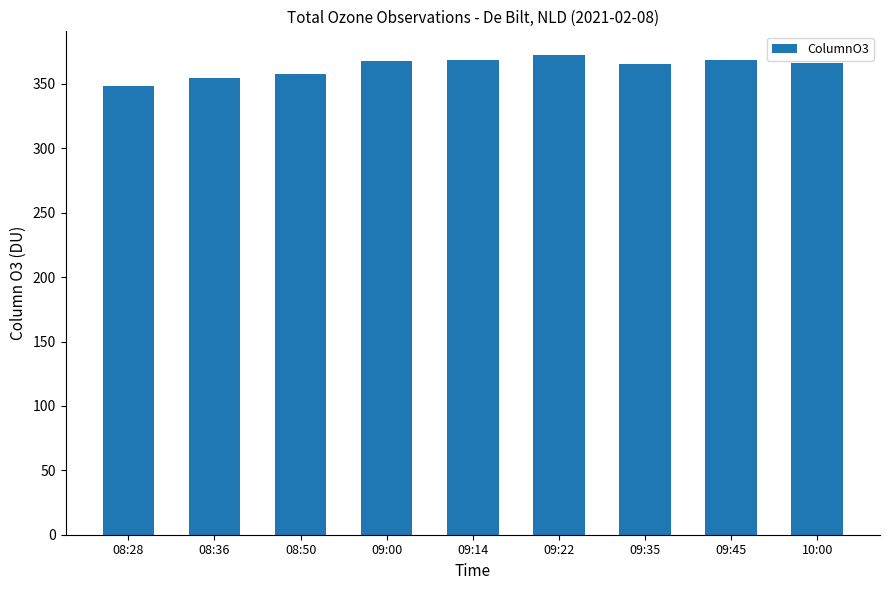

Which label corresponds to the largest value in the chart?

09:22